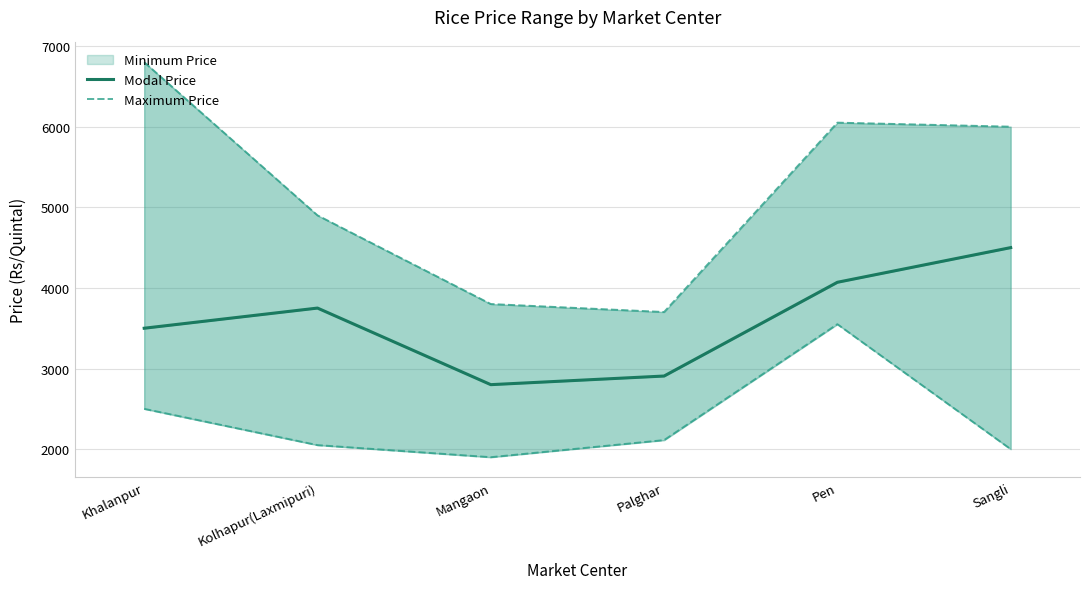

True or false: Maximum Price and Minimum Price cross at least once.

False